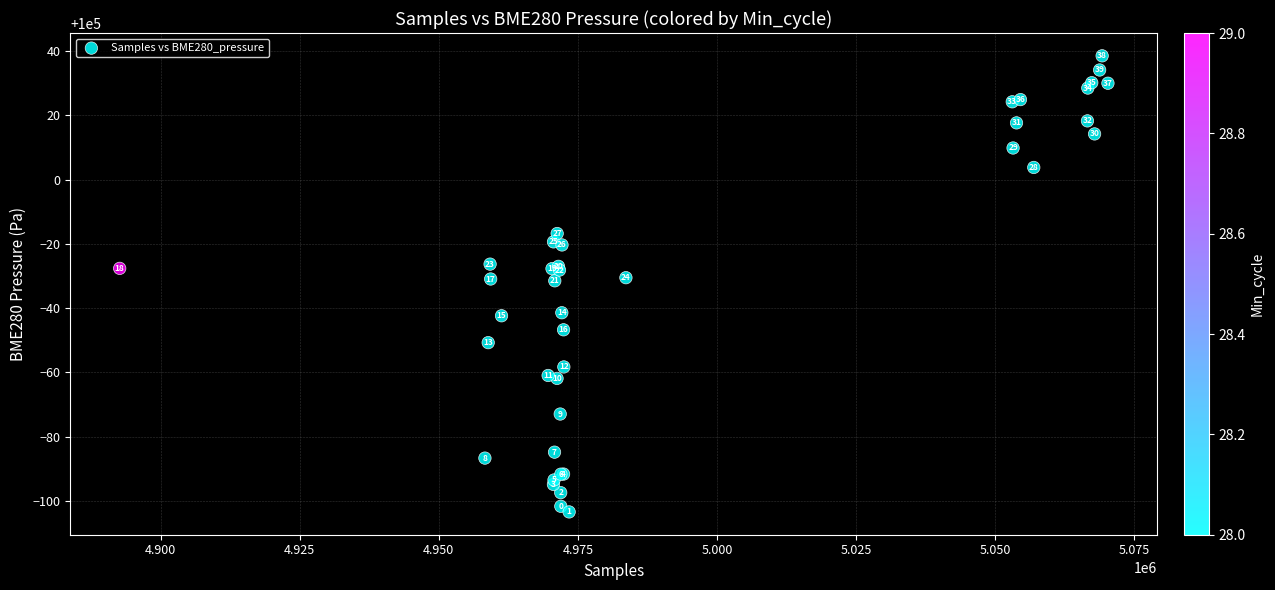

What Y value in the scatter plot is closest to 99967?

99968.5